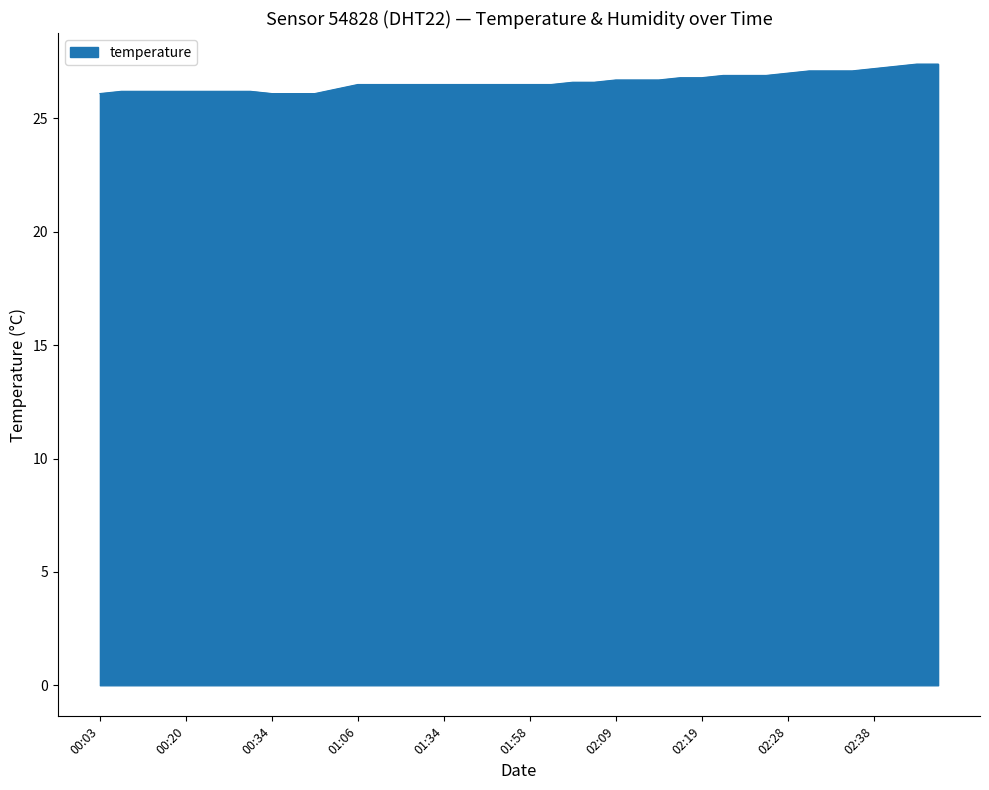

What is the difference between the maximum and minimum values?

1.3